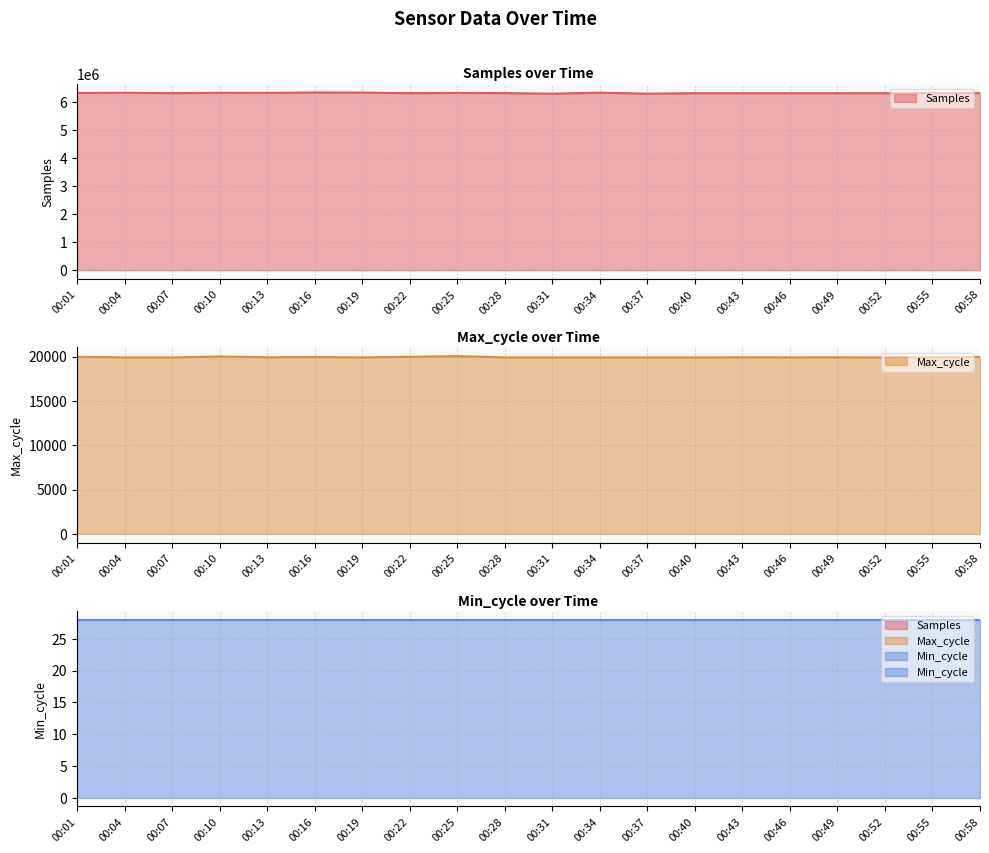

Where is Max_cycle nearest to the value 19980?

00:22